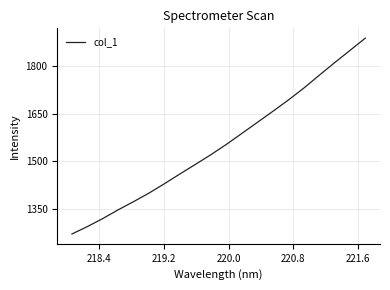

Does the chart display data point markers on the line(s)?

No